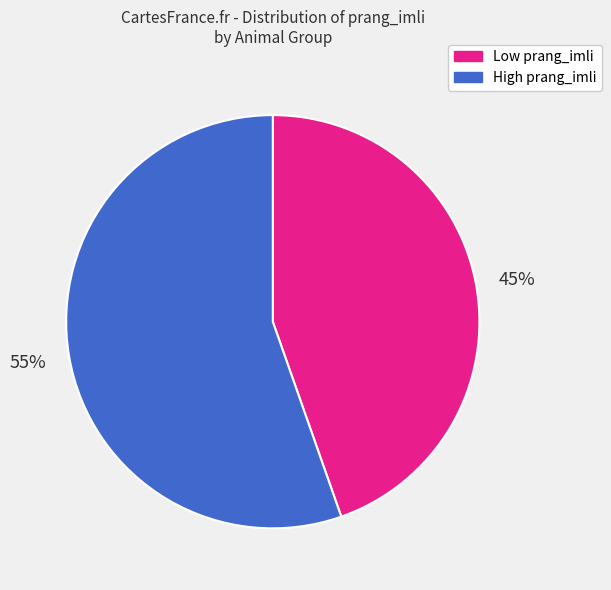

To the nearest percent, what is the average slice percentage?

50%